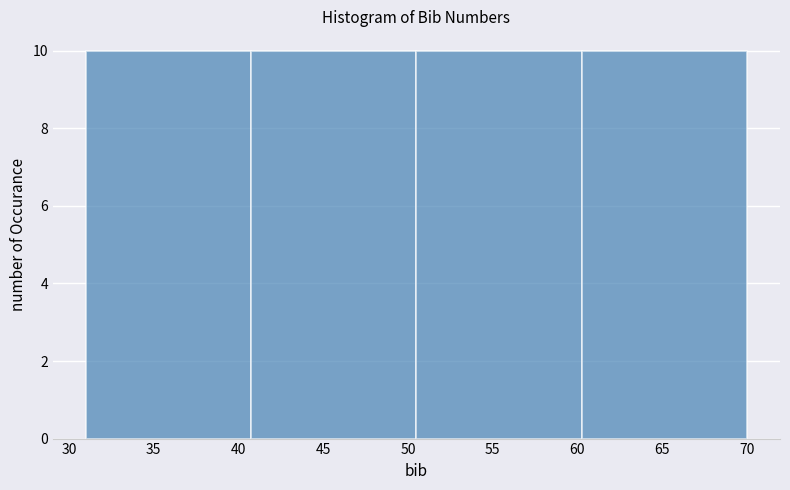

Reading left to right, transcribe this chart: for each bar, give the range it covers on the x-axis and its height. Neither the bar edges nor the heights are printed on the chart, so give them approximately, as read against the axes.

31.00 to 40.75: 10
40.75 to 50.50: 10
50.50 to 60.25: 10
60.25 to 70.00: 10